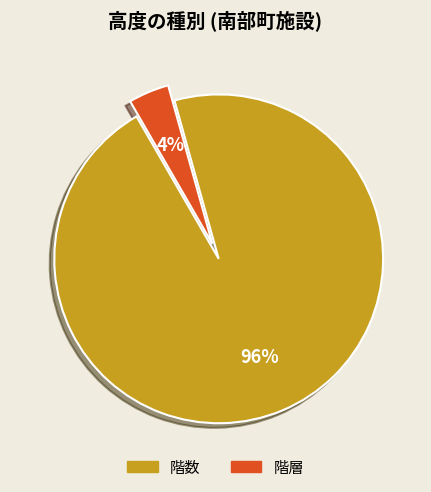

To the nearest percent, what is the average slice percentage?

50%